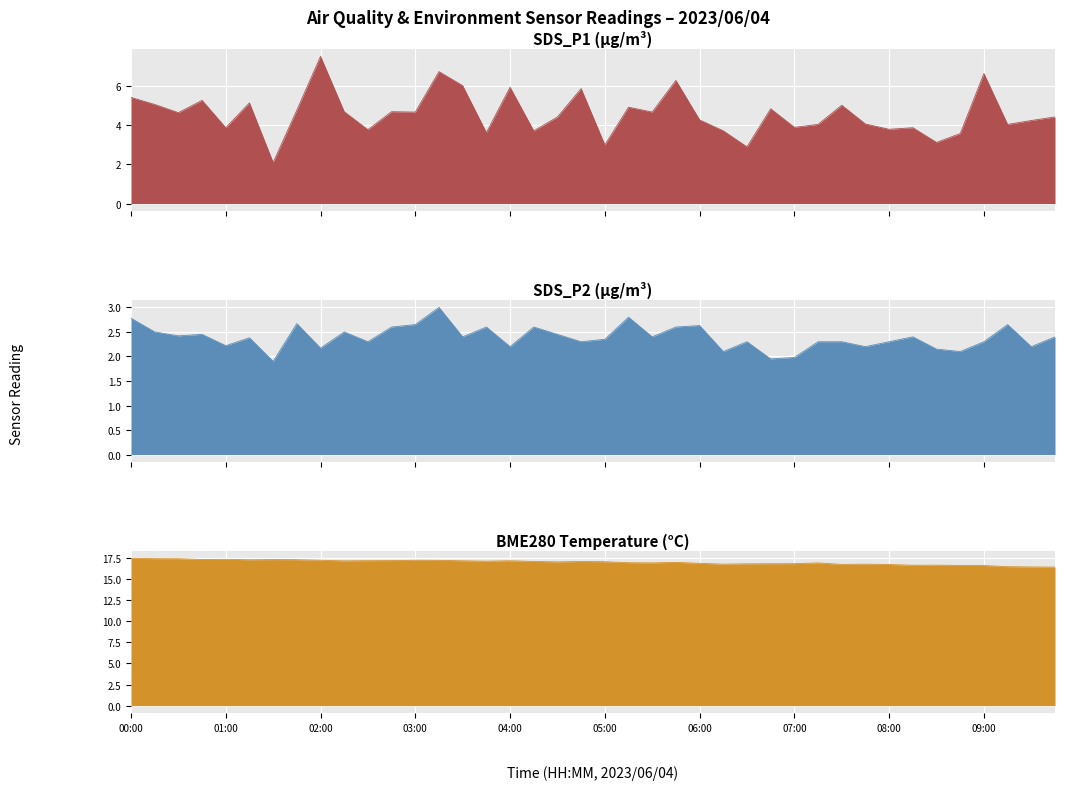

At how many categories does at least one series exceed 4?

40